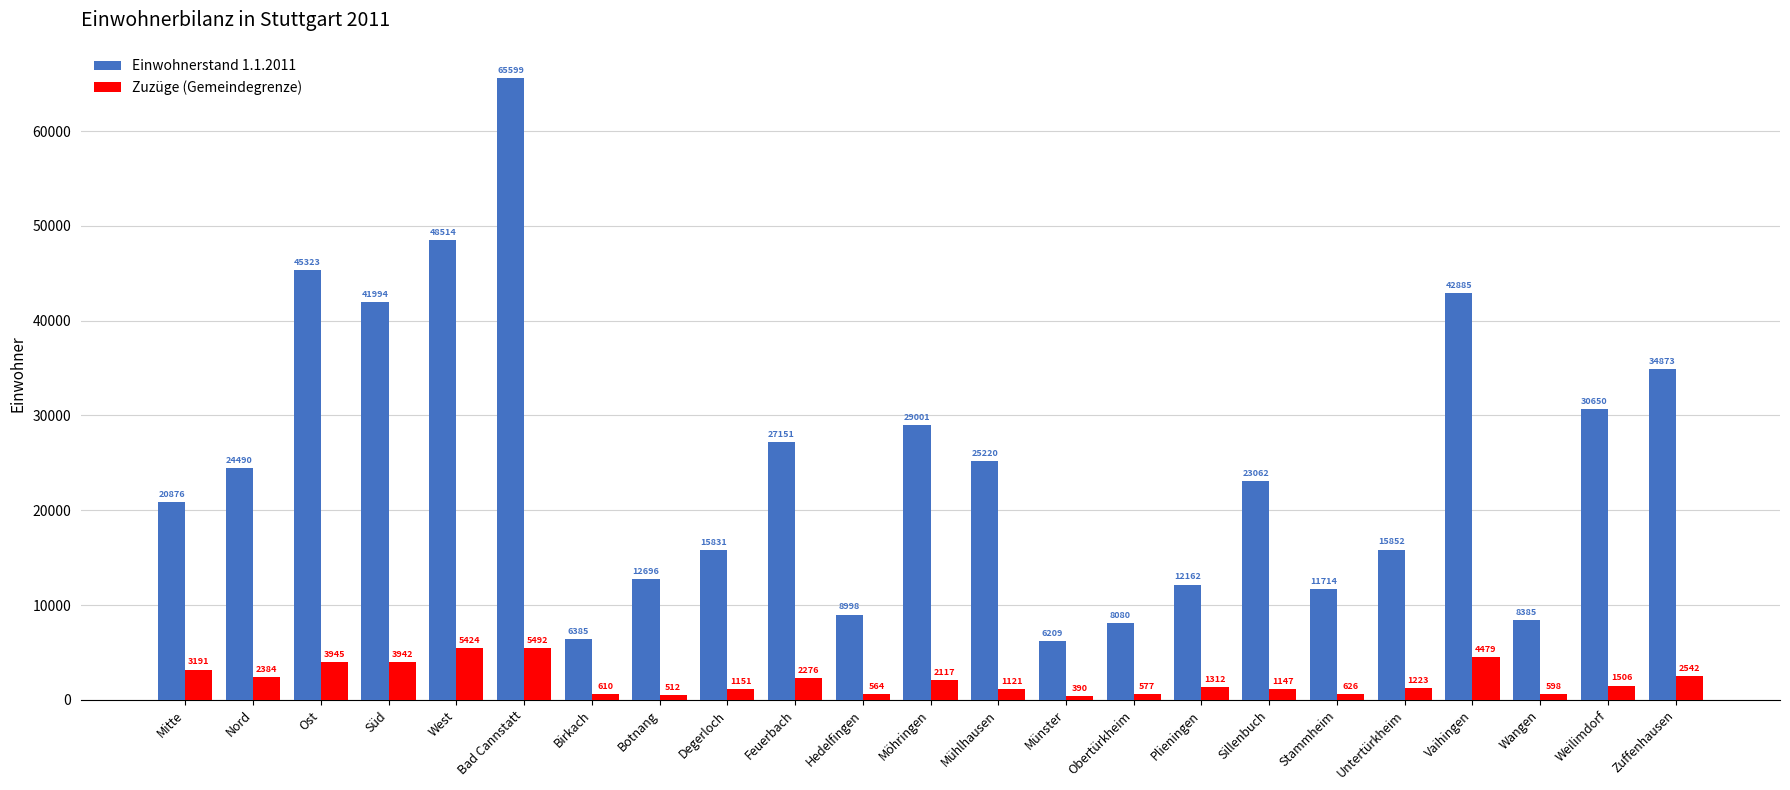

What position from the left is Ost?

3